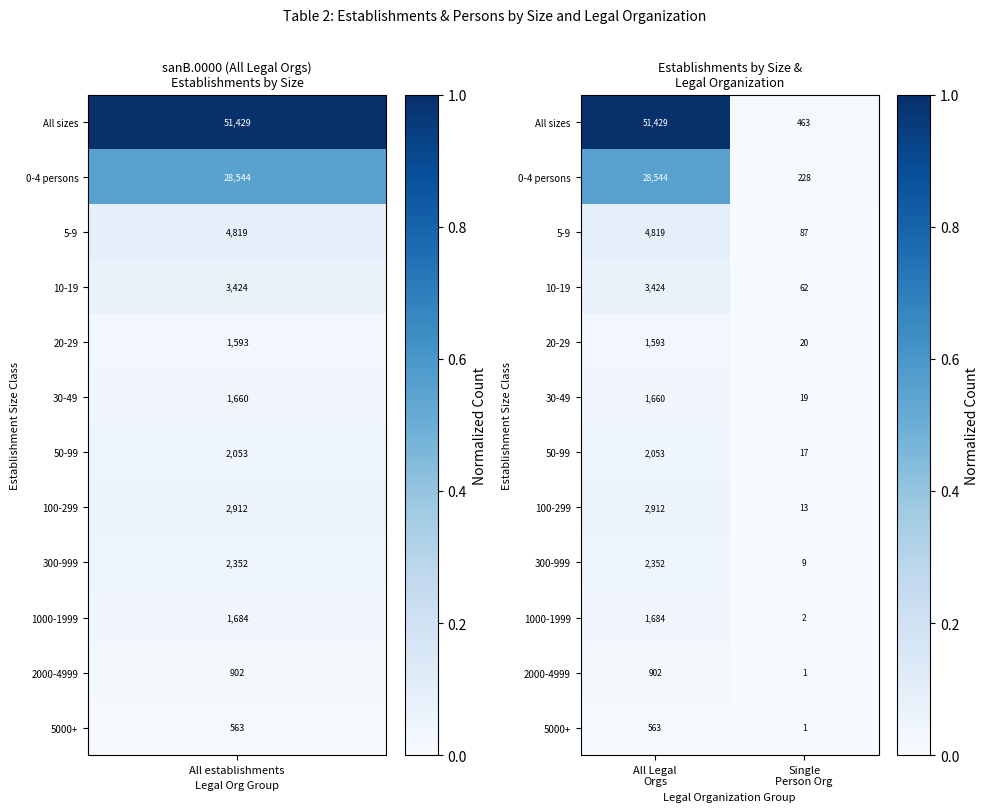

What is the minimum value for All sizes?

463